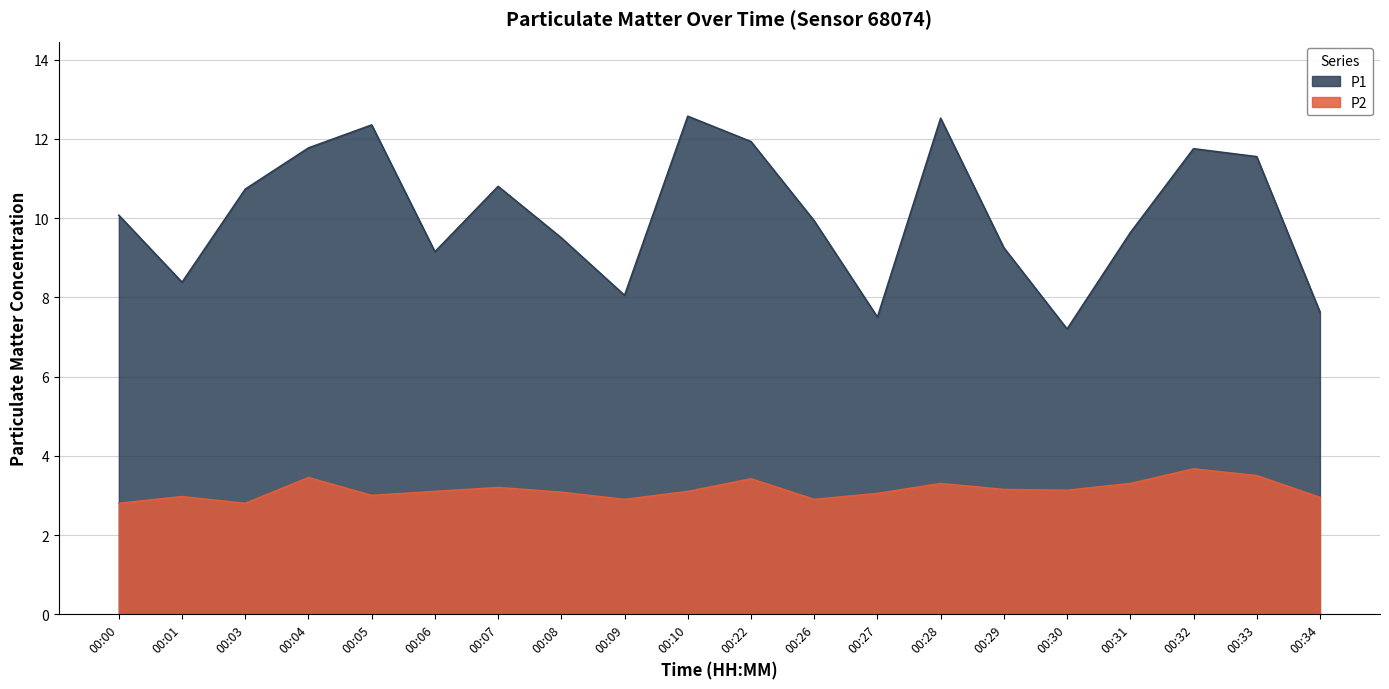

List the labels in order of P1 value, smallest first.

00:30, 00:27, 00:34, 00:09, 00:01, 00:06, 00:29, 00:08, 00:31, 00:26, 00:00, 00:03, 00:07, 00:33, 00:32, 00:04, 00:22, 00:05, 00:28, 00:10